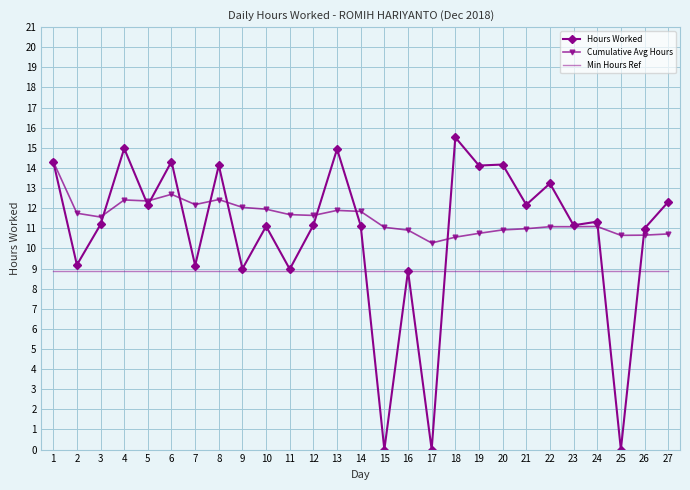

True or false: Hours Worked and Min Hours Ref intersect in this chart.

True